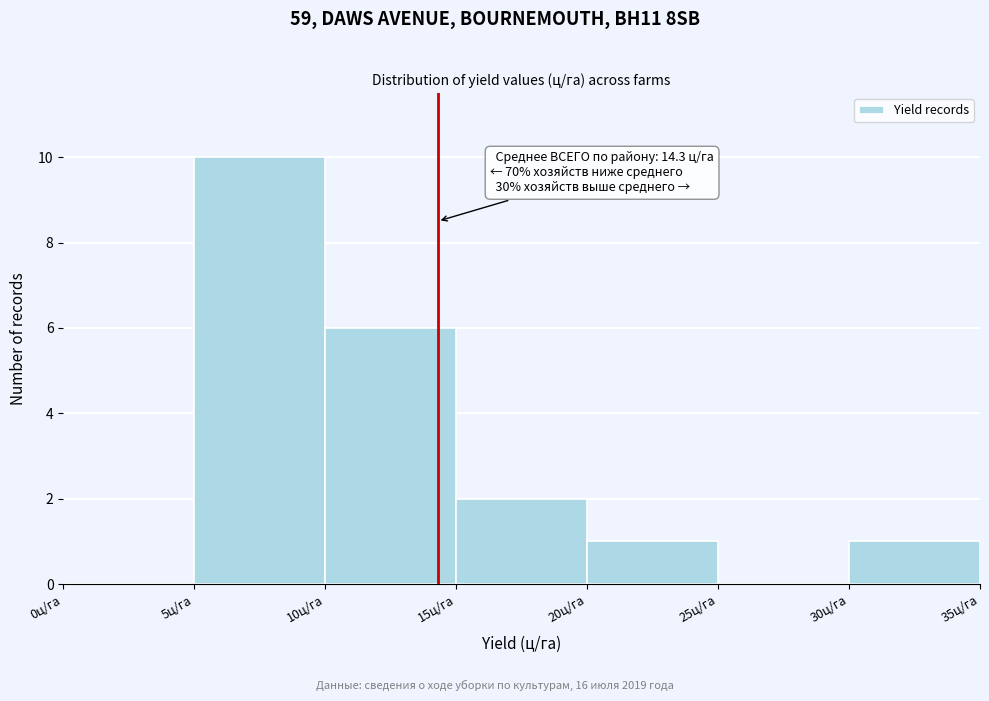

Over which range of the x-axis is the bar tallest?

5 to 10